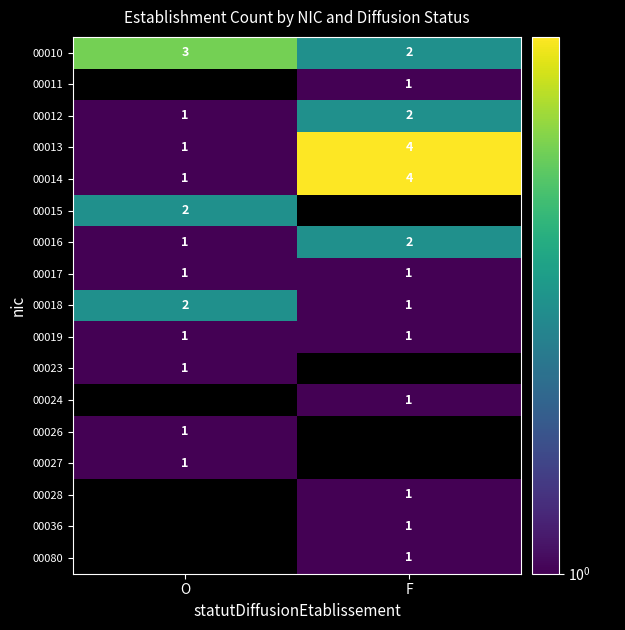

How many 00012 values are between 1 and 2?

2